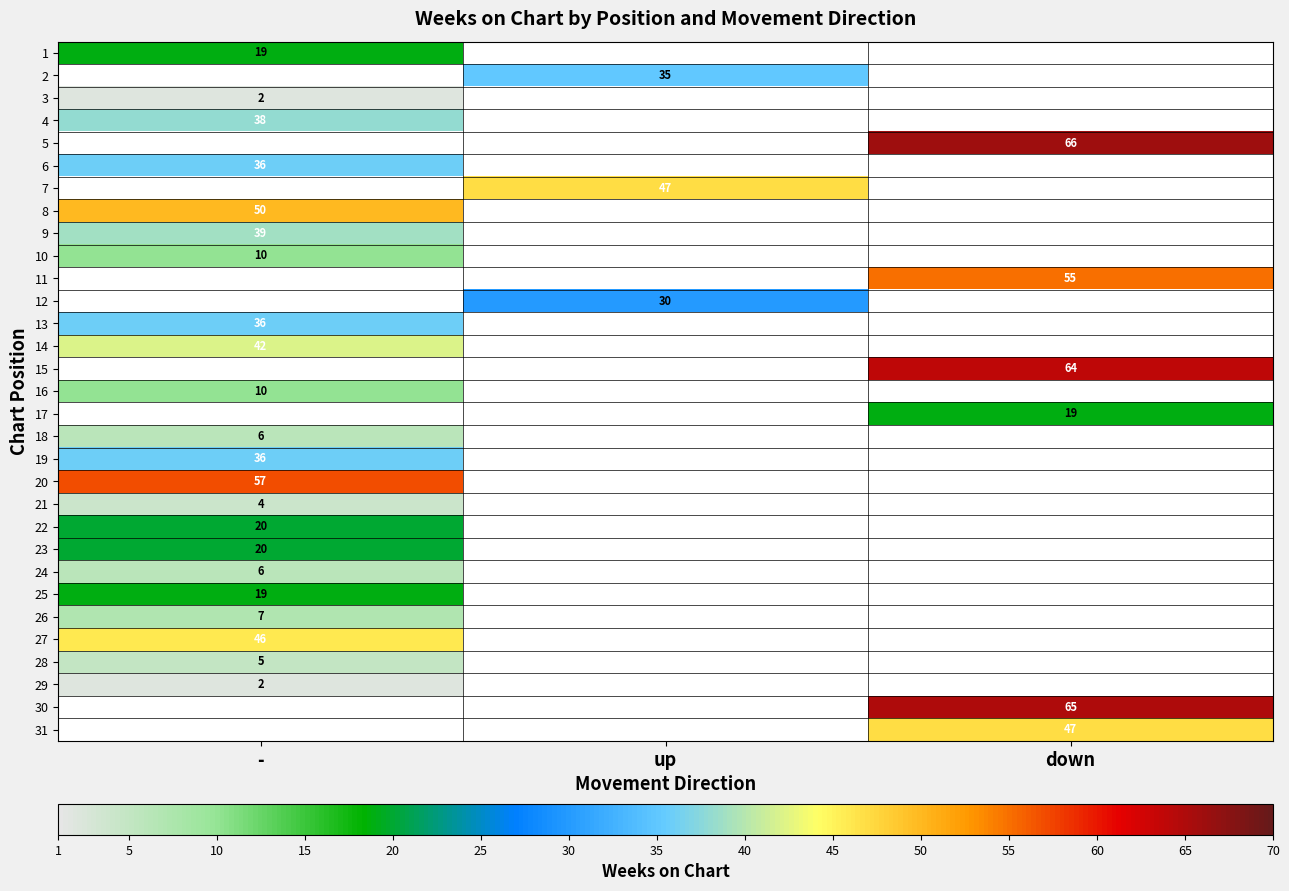

True or false: 25 has a value of 19 at -.

True